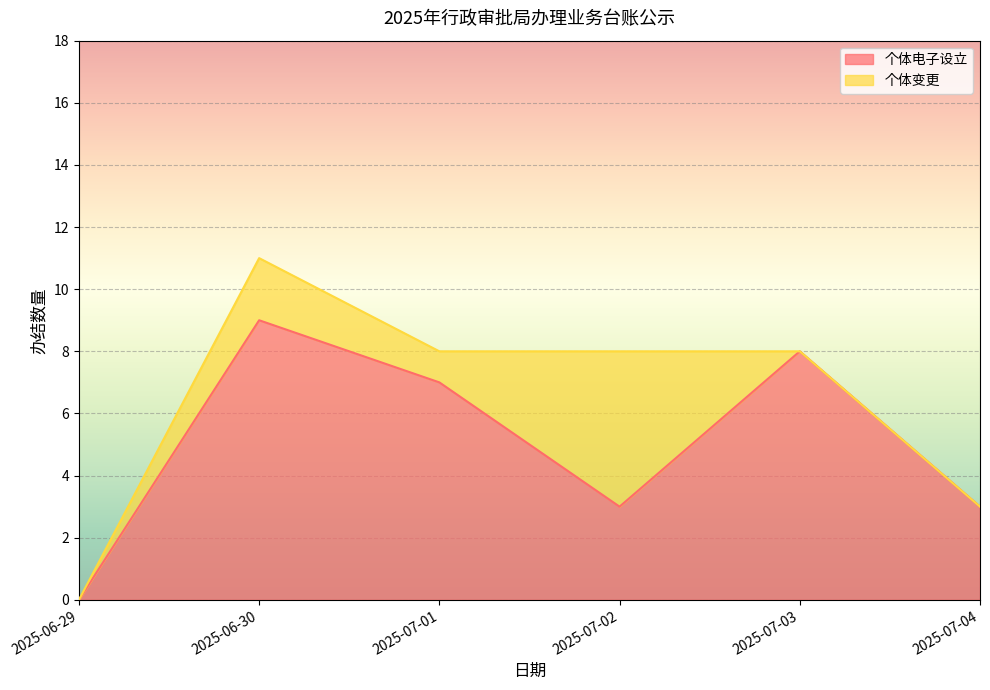

How many positive values are there?

5